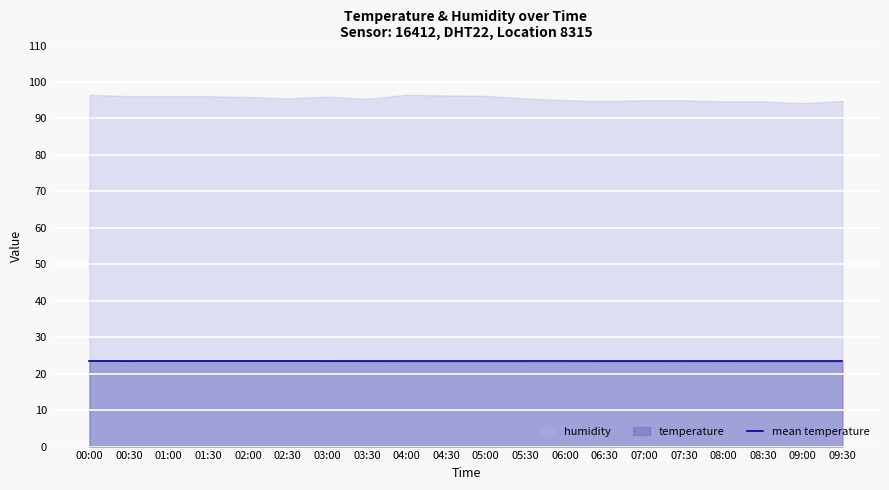

True or false: temperature and humidity intersect in this chart.

False